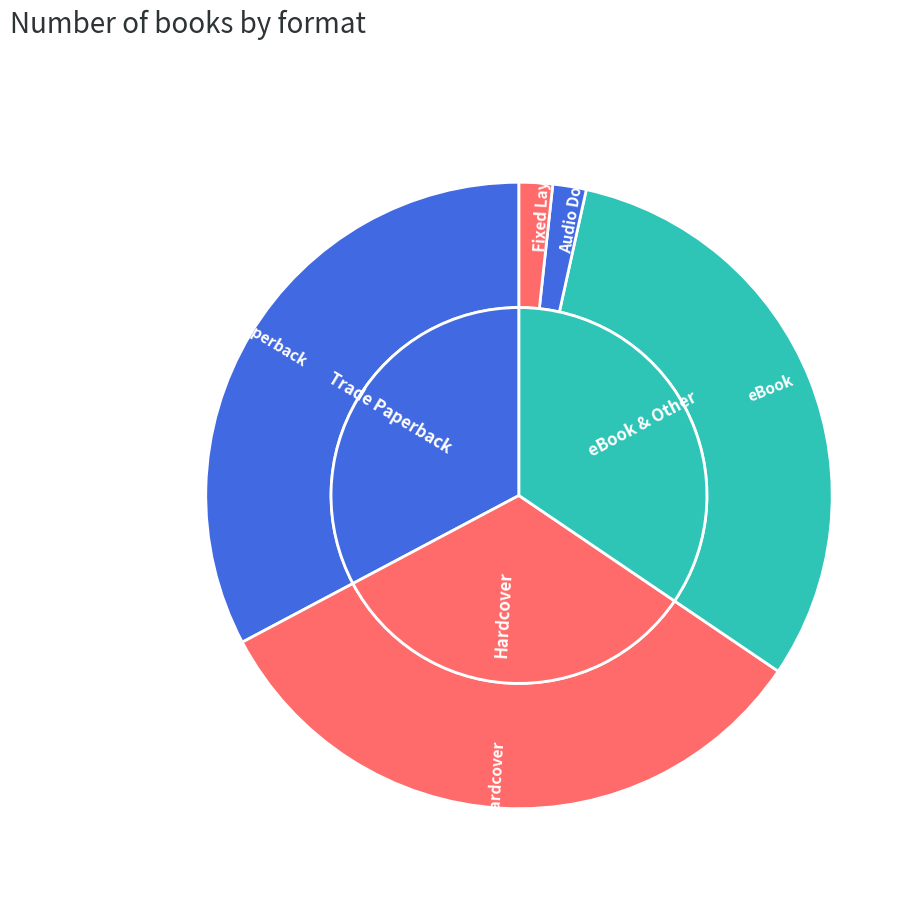

To the nearest percent, what is the average slice percentage?

20%